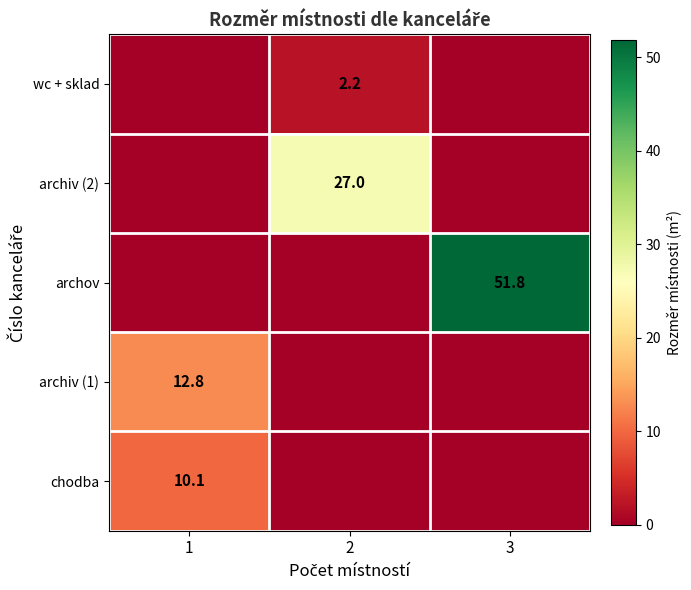

The chodba series shows 6.6 at 1. True or false?

False